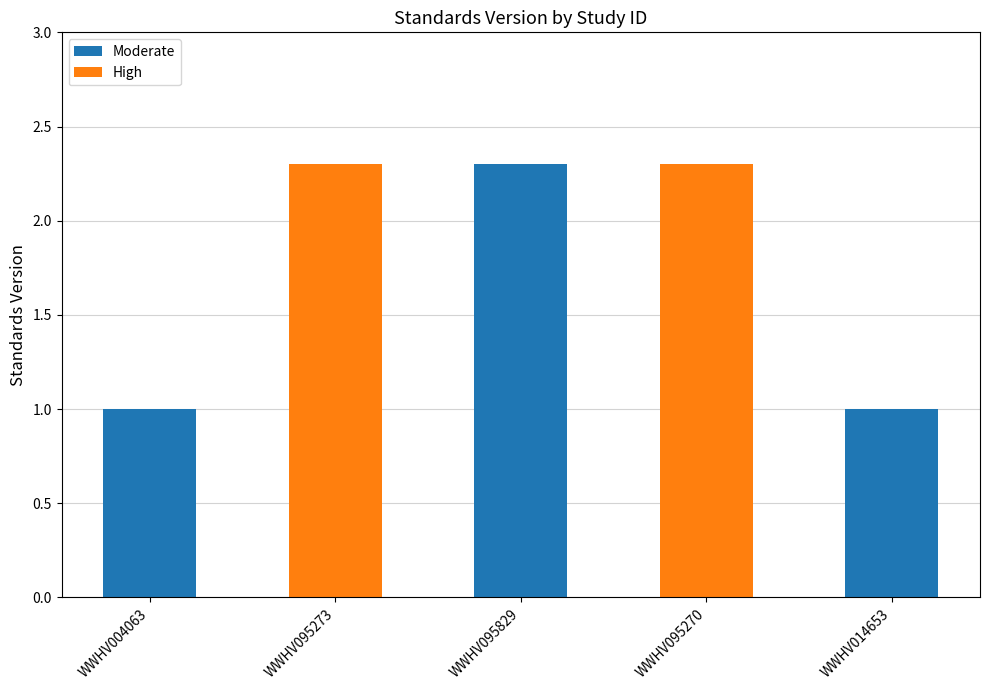

What is the average value of the Moderate series?

0.9